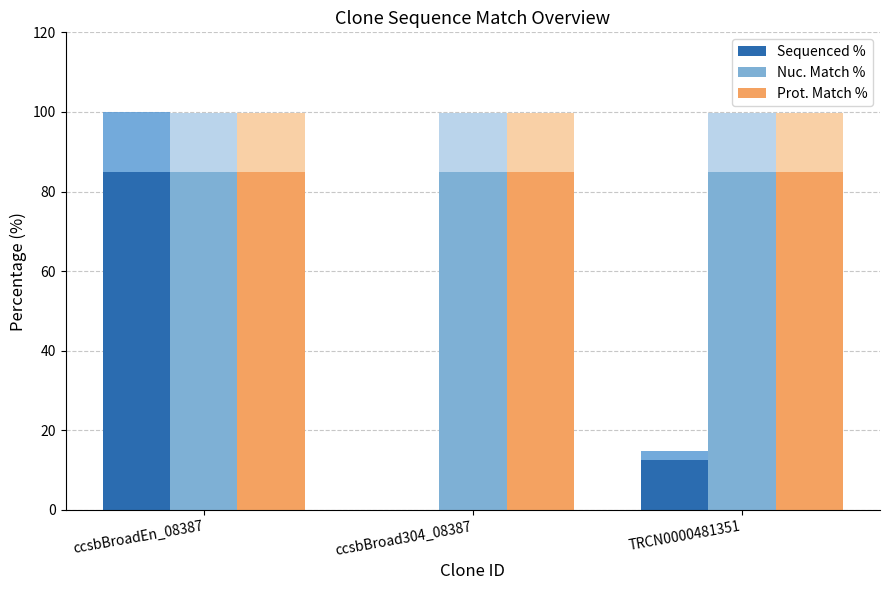

What is the label of the 1st bar from the left?

ccsbBroadEn_08387